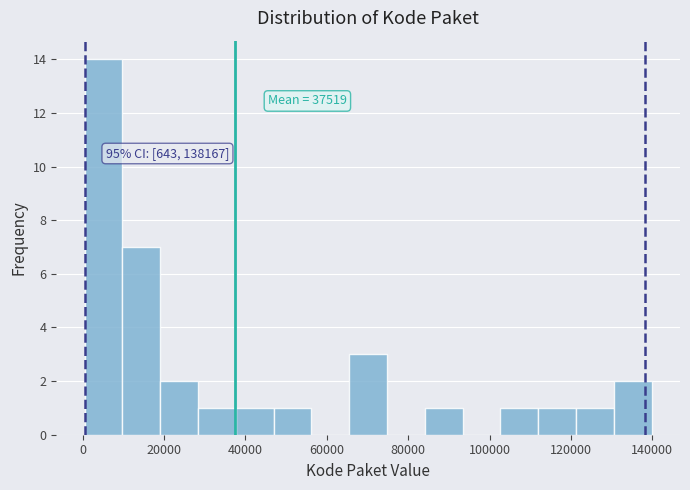

Which range on the x-axis has the tallest bar?

0 to 10000